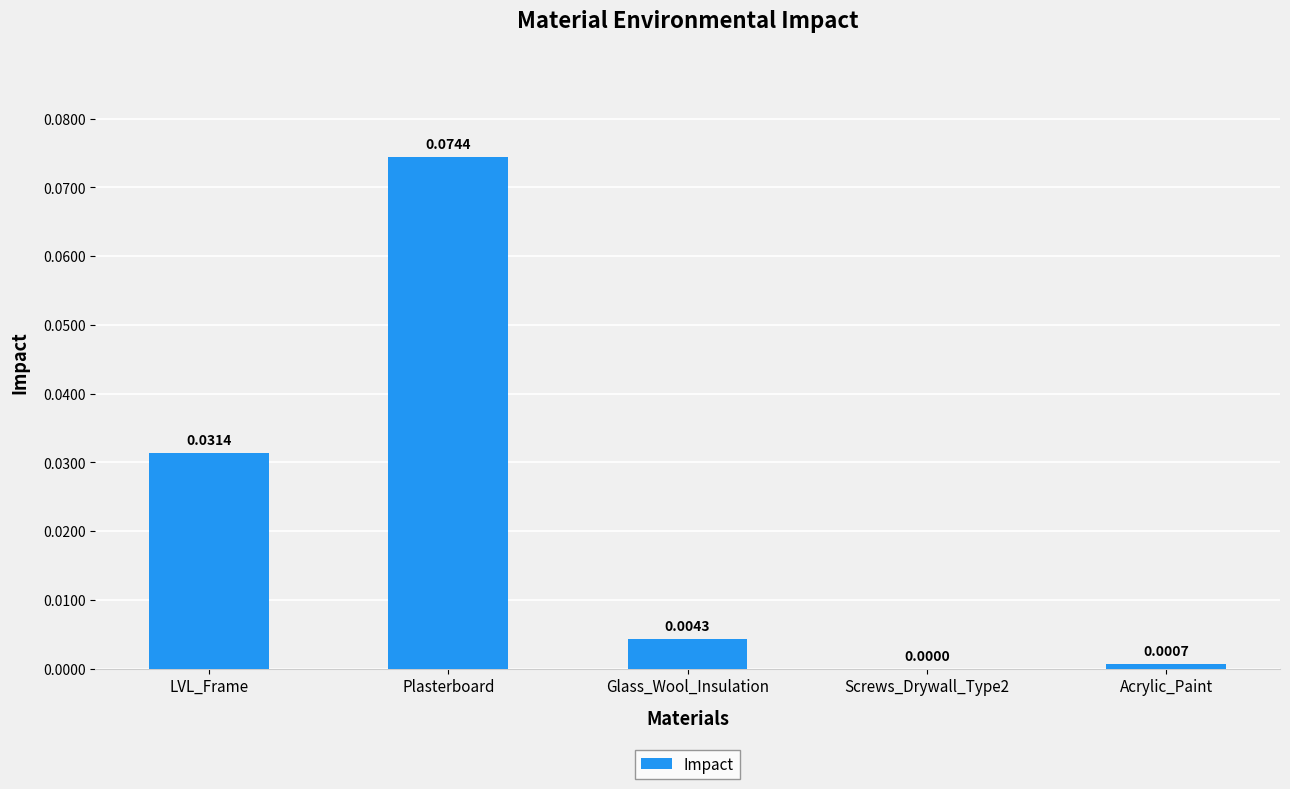

Between Plasterboard and Glass_Wool_Insulation, which is larger?

Plasterboard